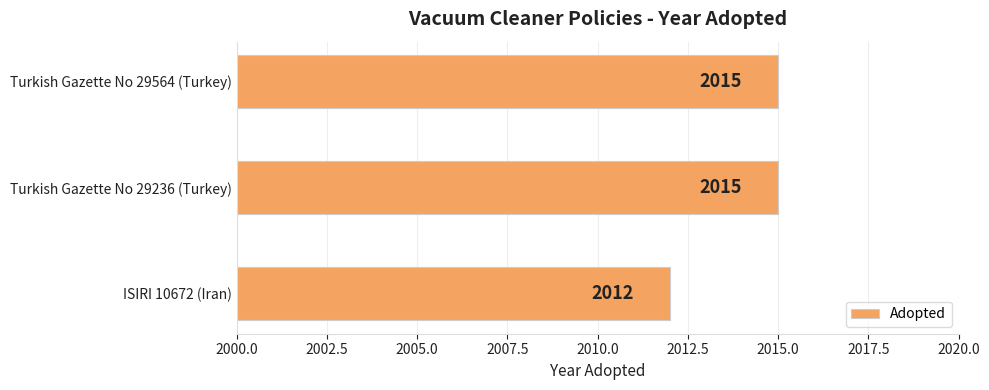

What is the ratio of the value at Turkish Gazette No 29564 (Turkey) to the value at ISIRI 10672 (Iran)?

1.0